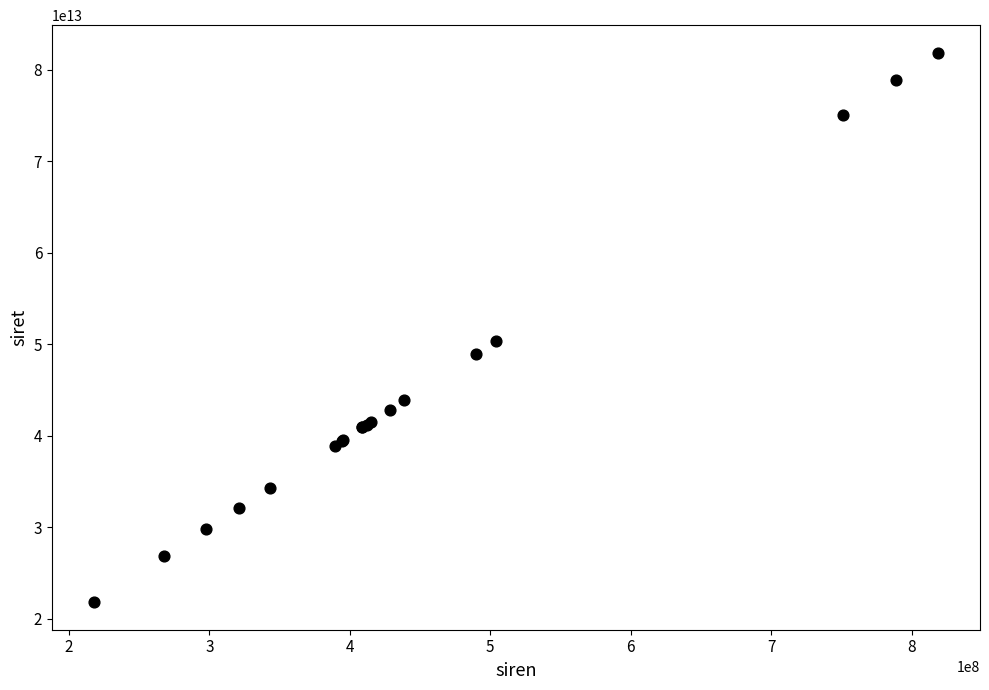

What Y value in the scatter plot is closest to 51826090400014?

50394350800013